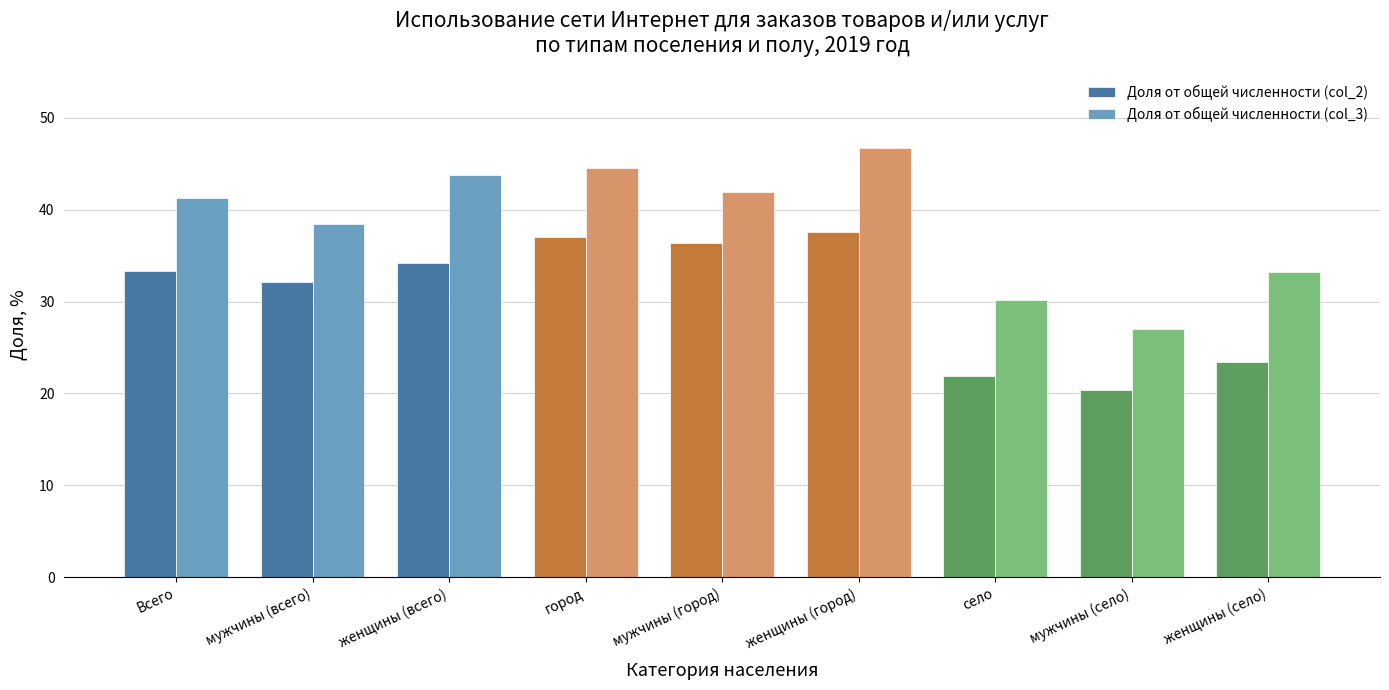

Which category has the lowest value in the Доля от общей численности (col_2) series?

мужчины (село)